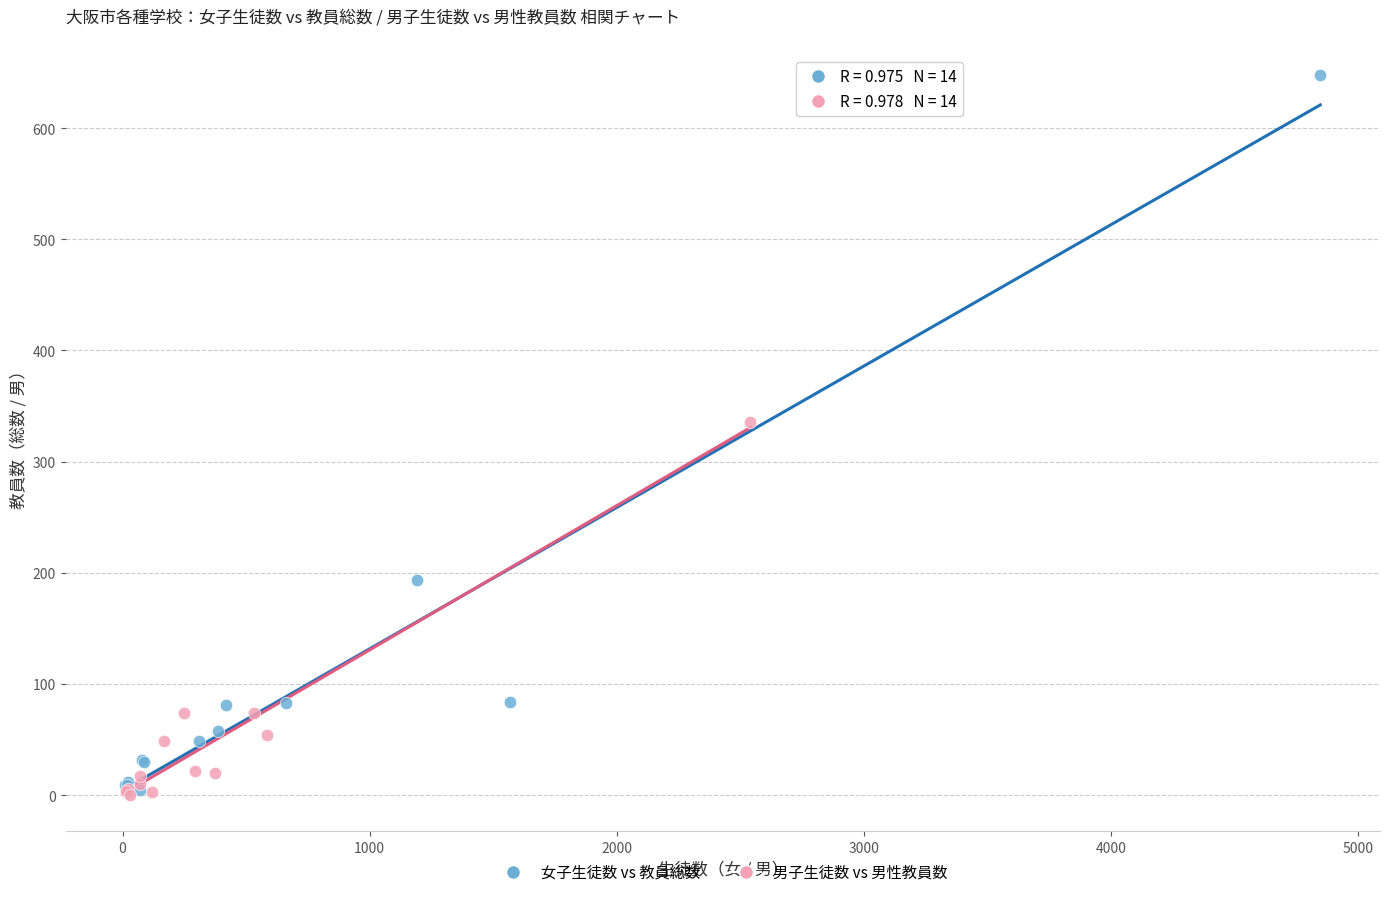

Which series has the widest spread of Y values?

女子生徒数 vs 教員総数